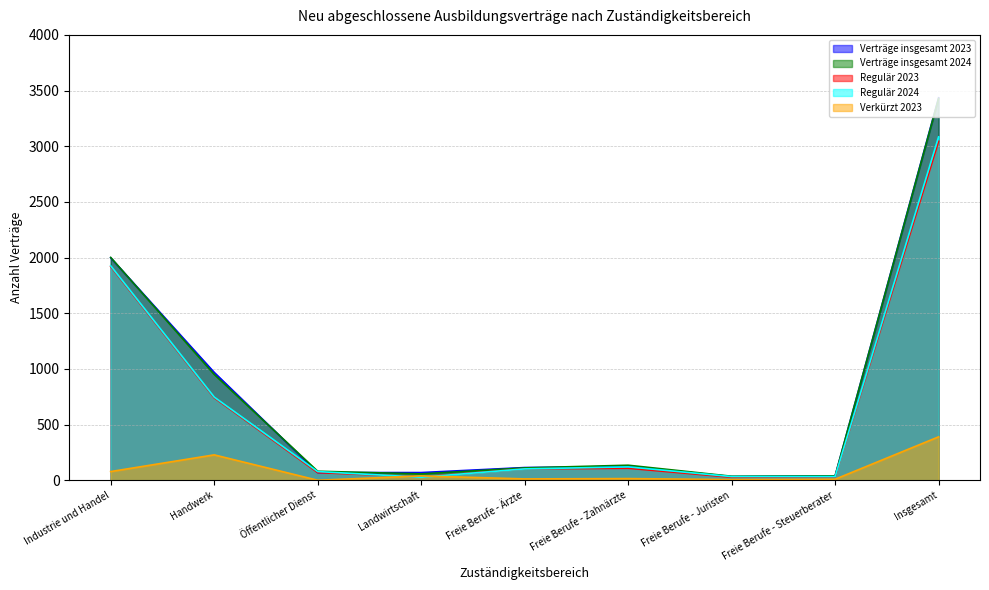

How many lines are shown in the chart?

5